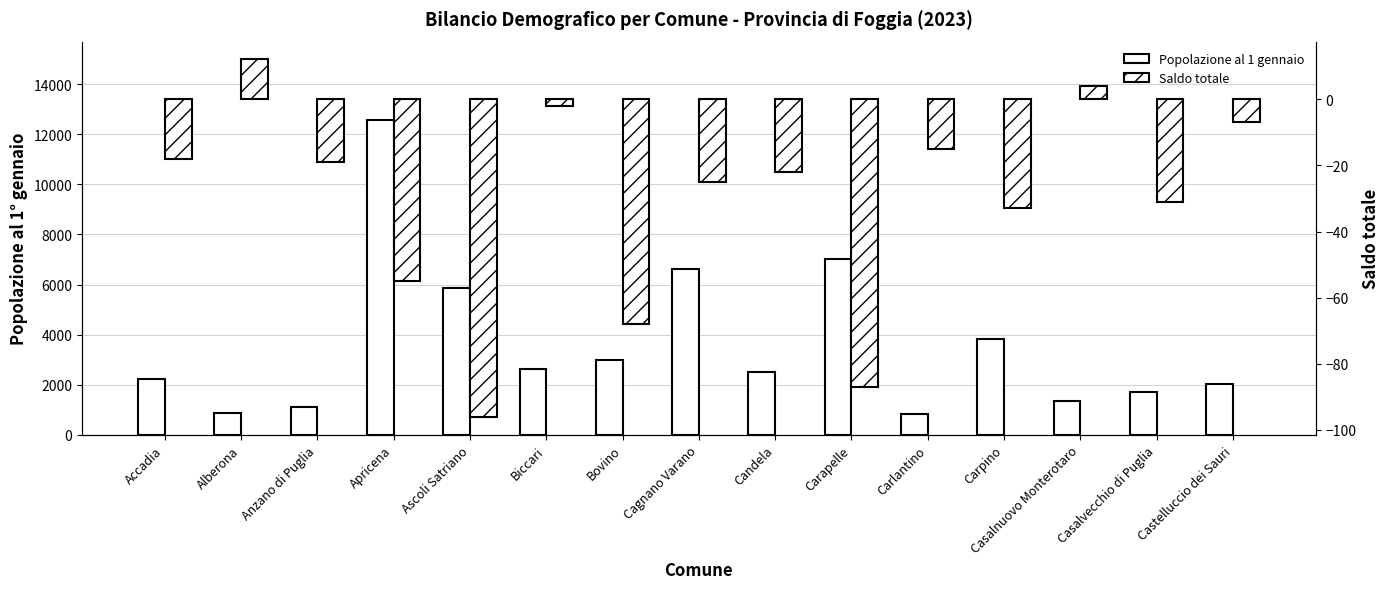

Does the chart contain any negative values?

Yes